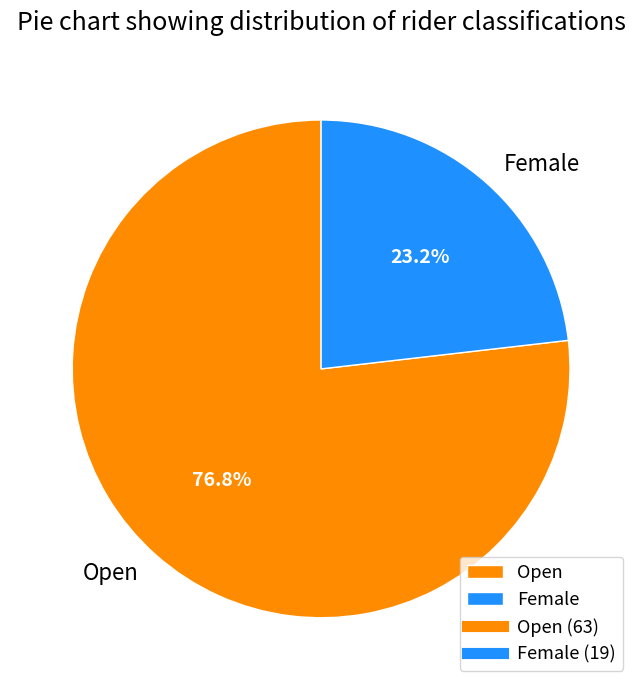

Is Open the majority of the pie?

Yes